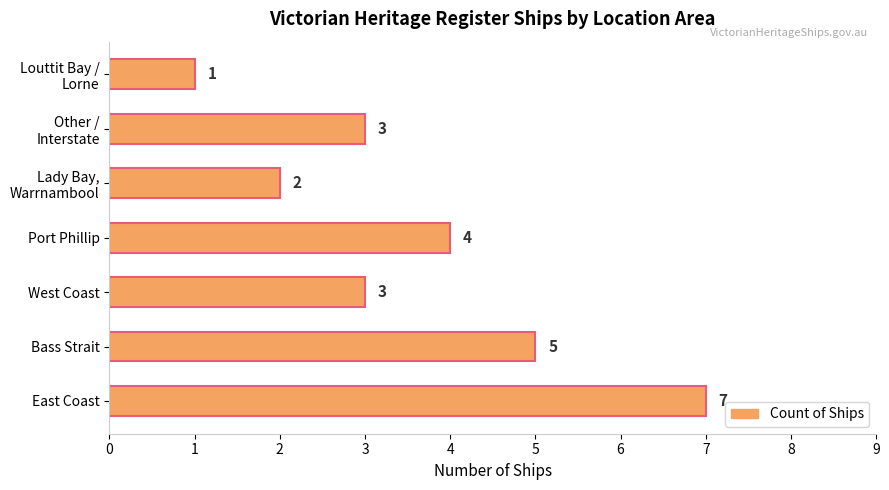

The chart shows a value of 7 at East Coast. True or false?

True